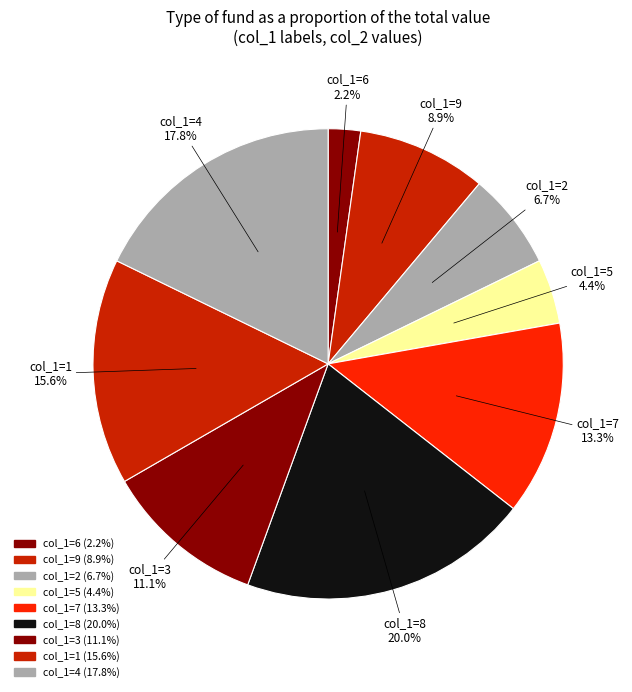

Is the sum of col_1=9 and col_1=5 greater than half?

No